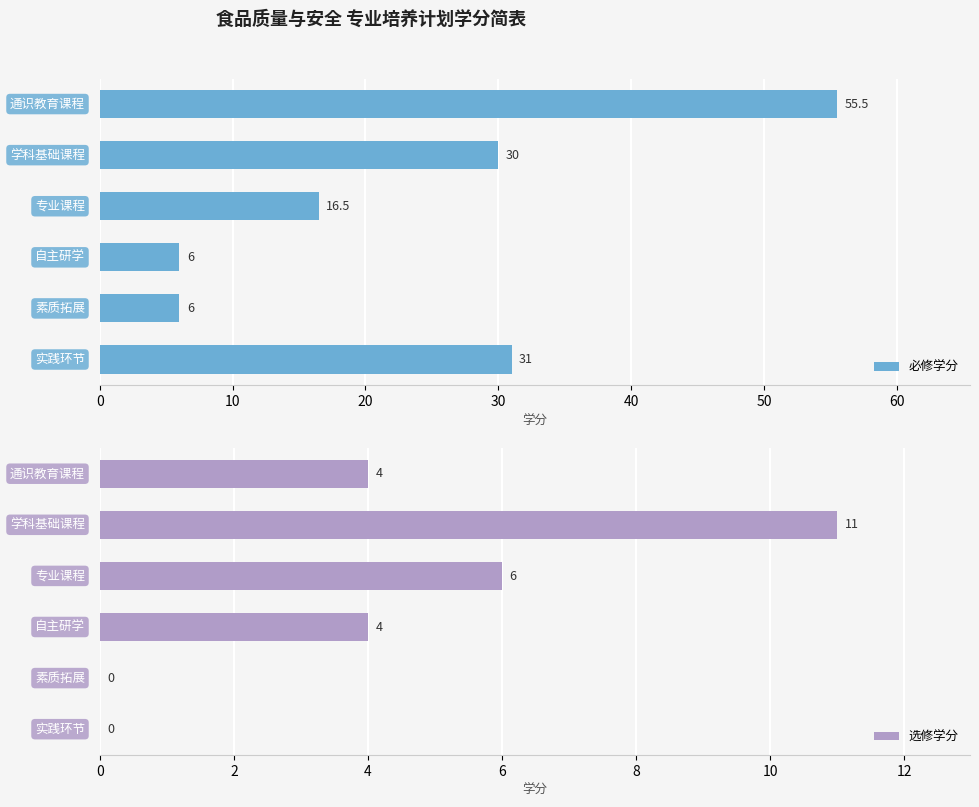

Which series has the widest spread of values?

必修学分